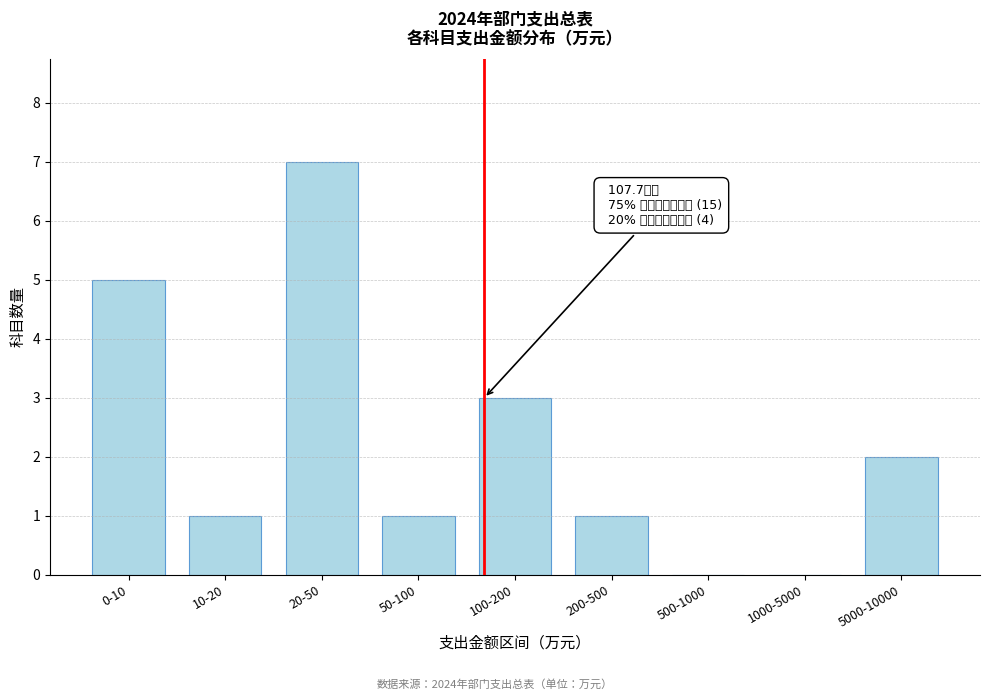

Reading left to right, list all the values displayed in this chart.

0-10=5	10-20=1	20-50=7	50-100=1	100-200=3	200-500=1	500-1000=0	1000-5000=0	5000-10000=2